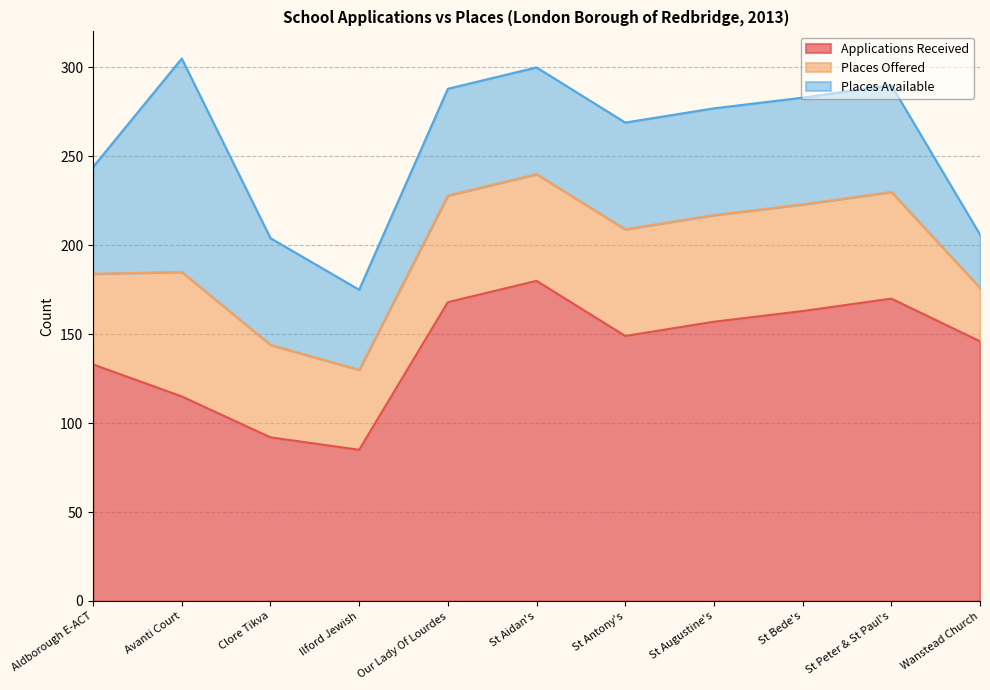

Reading left to right, list all the values displayed in this chart.

Applications Received: Aldborough E-ACT=133	Avanti Court=115	Clore Tikva=92	Ilford Jewish=85	Our Lady Of Lourdes=168	St Aidan's=180	St Antony's=149	St Augustine's=157	St Bede's=163	St Peter & St Paul's=170	Wanstead Church=146
Places Offered: Aldborough E-ACT=51	Avanti Court=70	Clore Tikva=52	Ilford Jewish=45	Our Lady Of Lourdes=60	St Aidan's=60	St Antony's=60	St Augustine's=60	St Bede's=60	St Peter & St Paul's=60	Wanstead Church=30
Places Available: Aldborough E-ACT=60	Avanti Court=120	Clore Tikva=60	Ilford Jewish=45	Our Lady Of Lourdes=60	St Aidan's=60	St Antony's=60	St Augustine's=60	St Bede's=60	St Peter & St Paul's=60	Wanstead Church=30